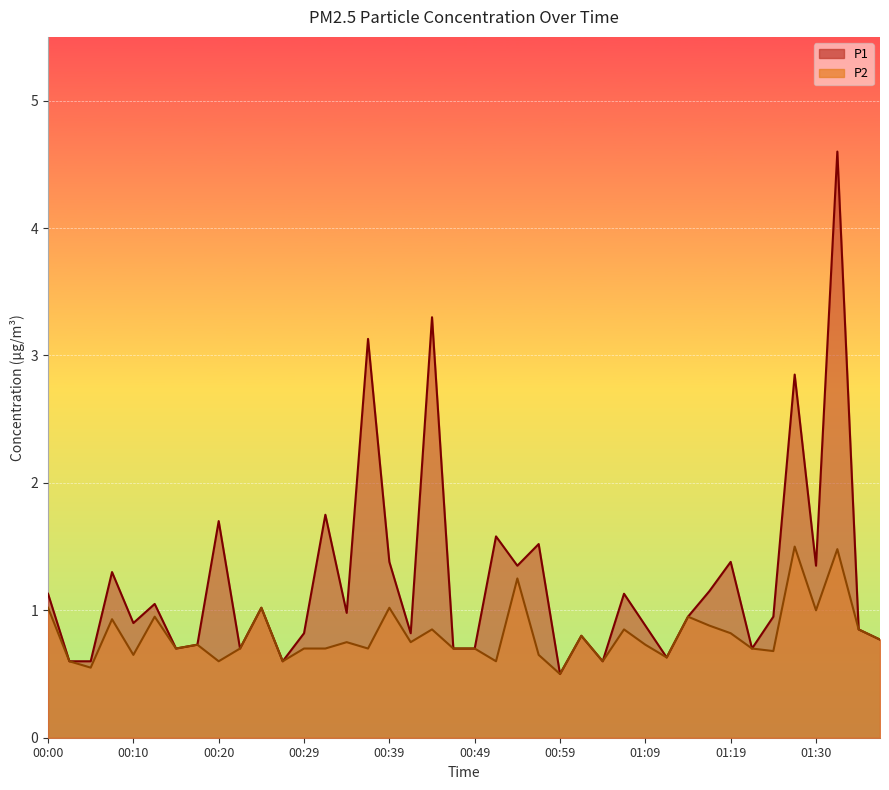

What is the greatest value displayed?

4.6